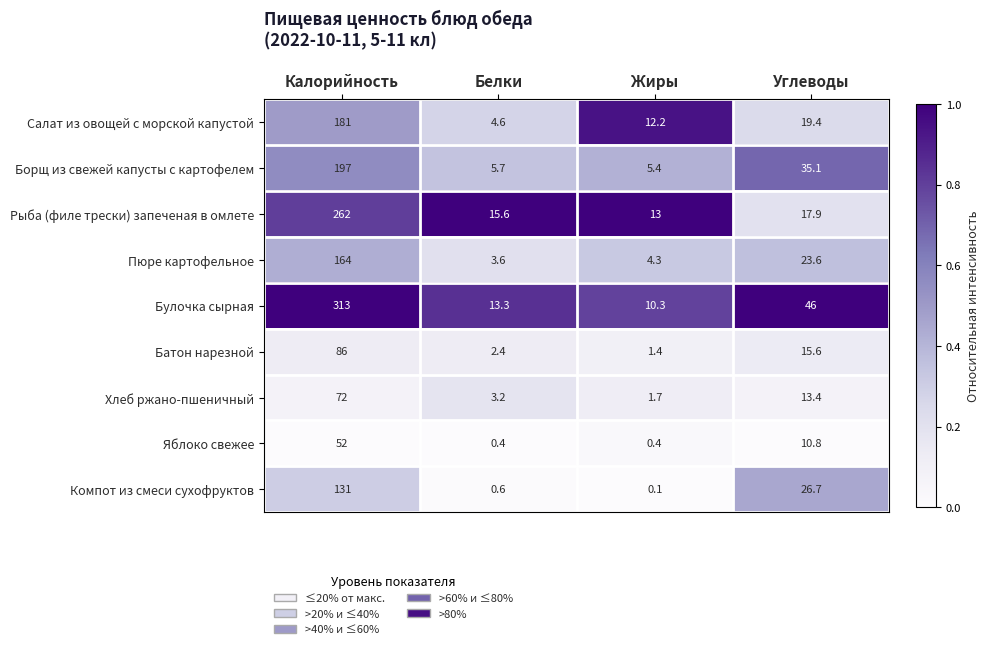

Which series changed the most between Белки and Углеводы?

Булочка сырная